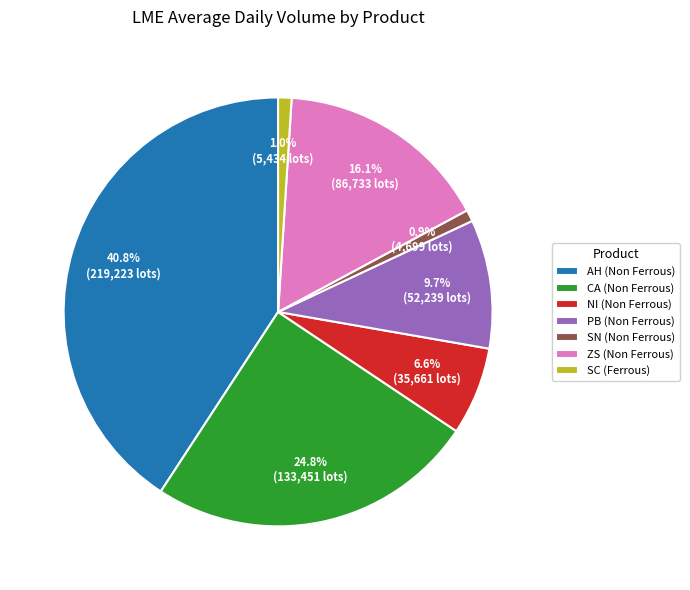

Is it true that NI (Non Ferrous) is 7% of the pie?

True